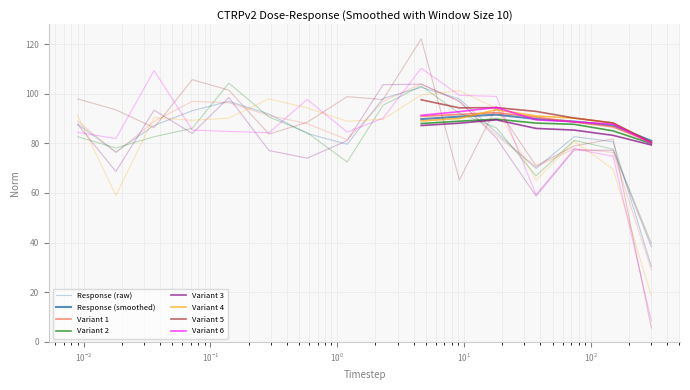

Rank the categories by value from highest to lowest.

4.6, 2.3, 9.2, 0.14, 0.072, 0.29, 0.009, 0.036, 18.0, 0.58, 74.0, 150.0, 1.2, 0.018, 37.0, 300.0